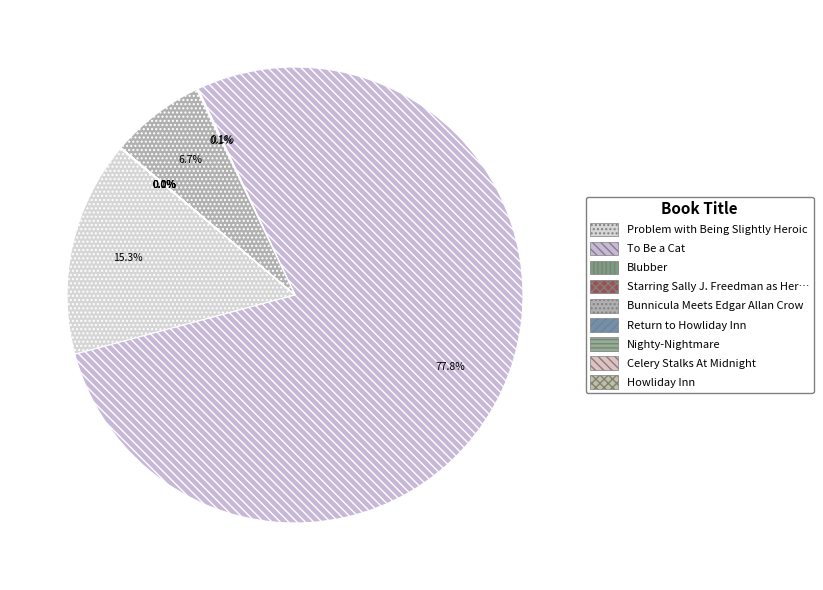

How many slices are in this pie chart?

9